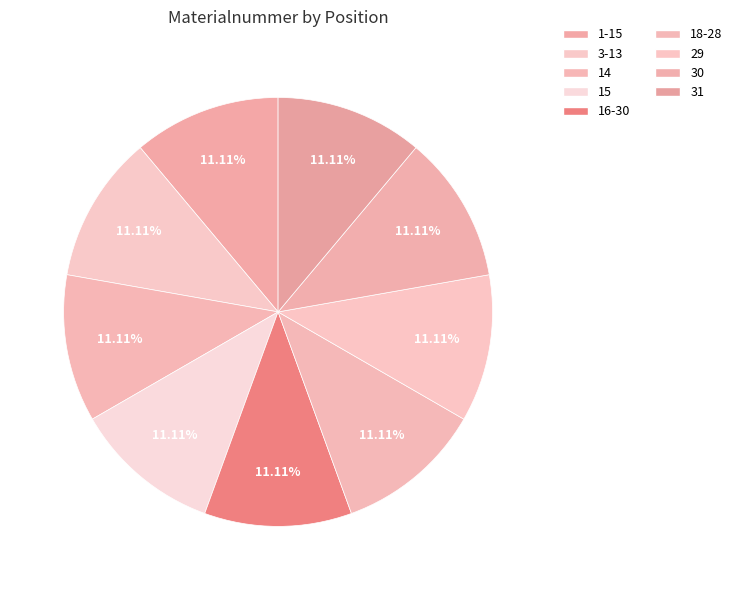

True or false: 30 accounts for 21% of the total.

False